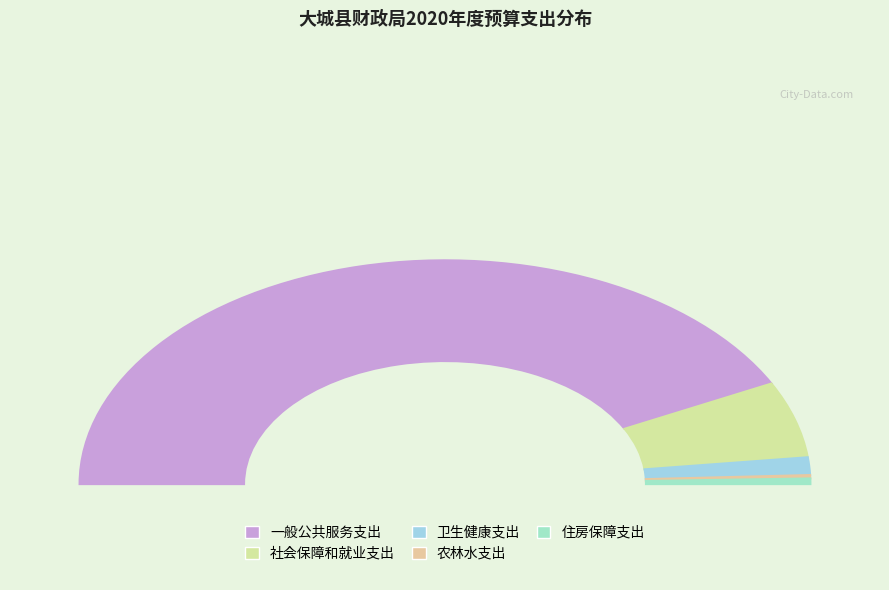

Rank the categories by value from highest to lowest.

一般公共服务支出, 社会保障和就业支出, 卫生健康支出, 住房保障支出, 农林水支出